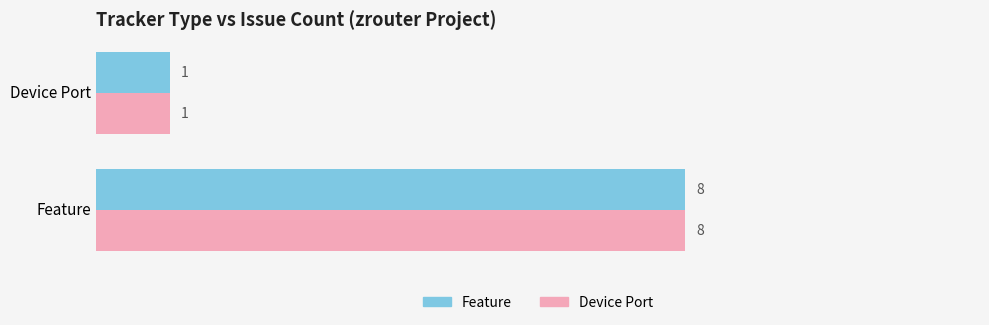

What is the total value across all series at Feature?

16